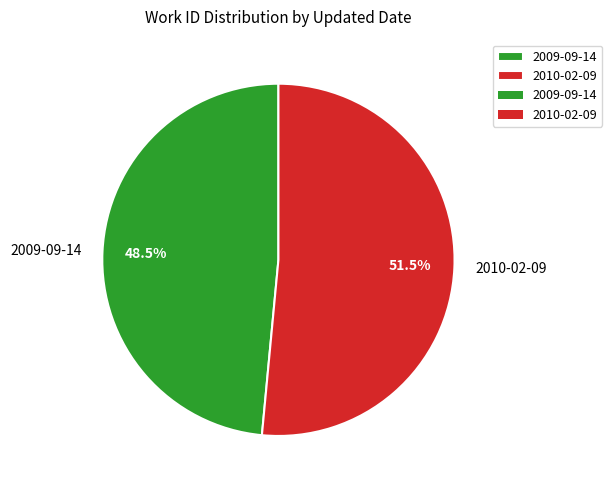

Combined, what portion of the pie is 2009-09-14 and 2010-02-09?

100.0%